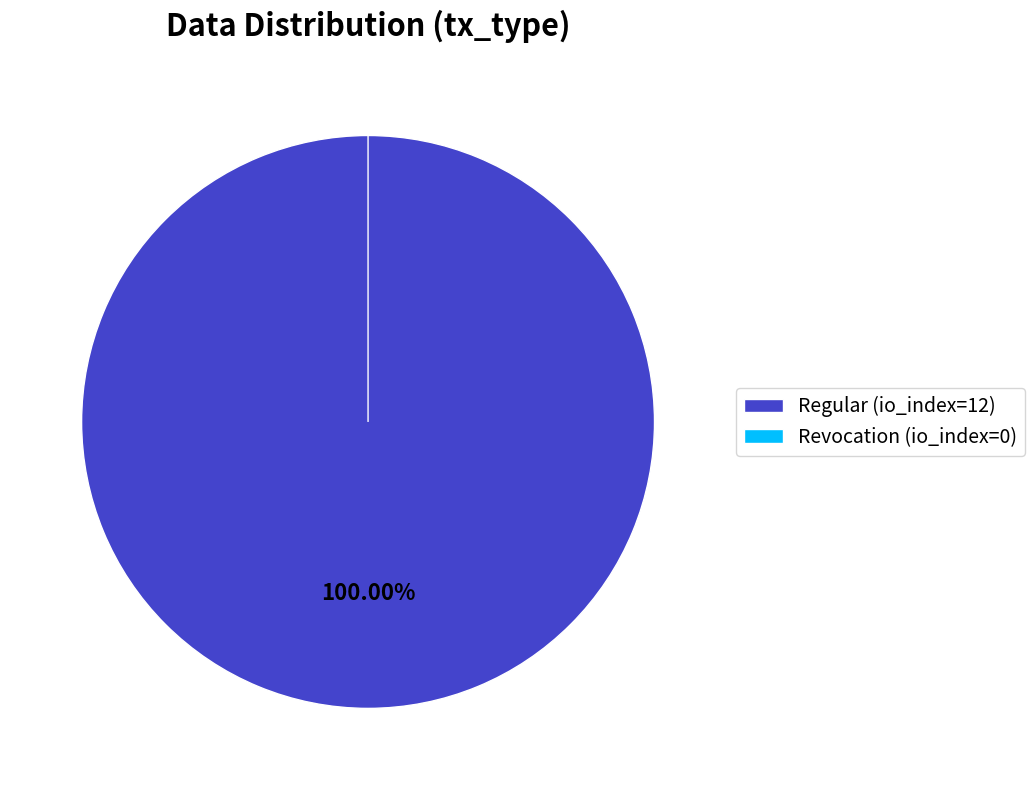

The Regular slice represents 93% of the pie. True or false?

False